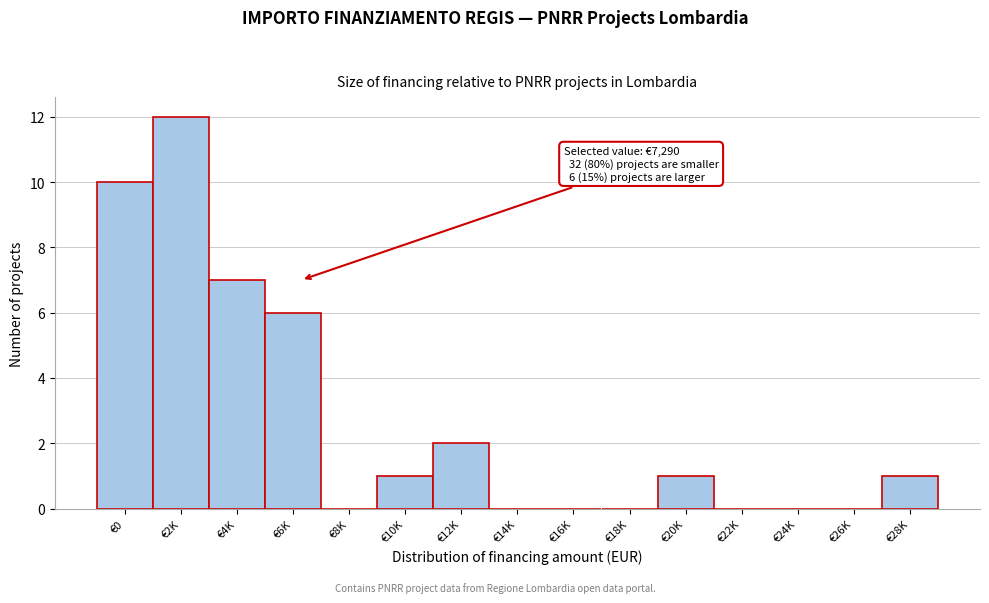

Reading left to right, what are all the values shown in this chart?

€0=10	€2K=12	€4K=7	€6K=6	€8K=0	€10K=1	€12K=2	€14K=0	€16K=0	€18K=0	€20K=1	€22K=0	€24K=0	€26K=0	€28K=1